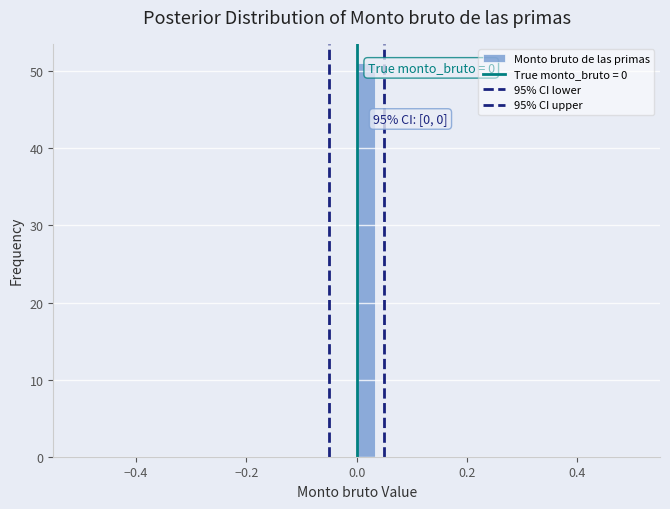

Around what value on the x-axis is the tallest bar? Give the approximate position of its centre, as read against the axis.

0.02